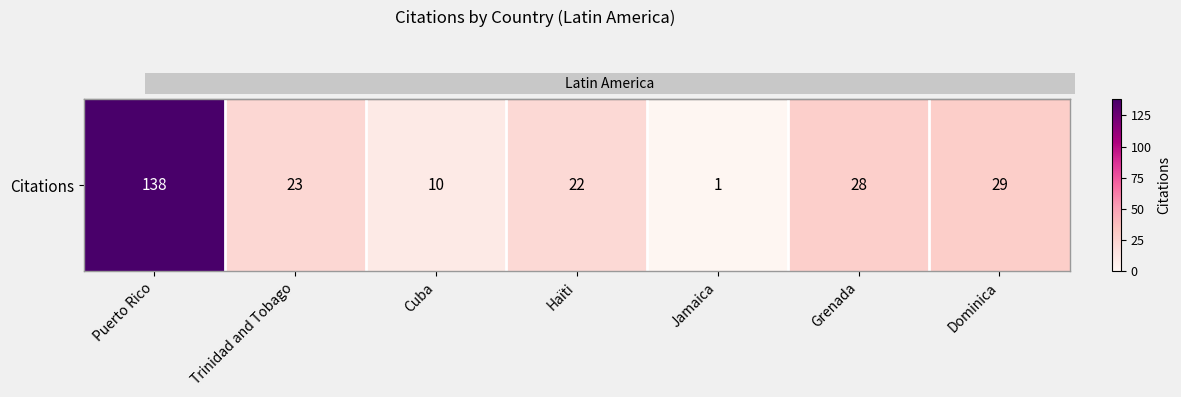

True or false: the data shows 1 at Jamaica.

False